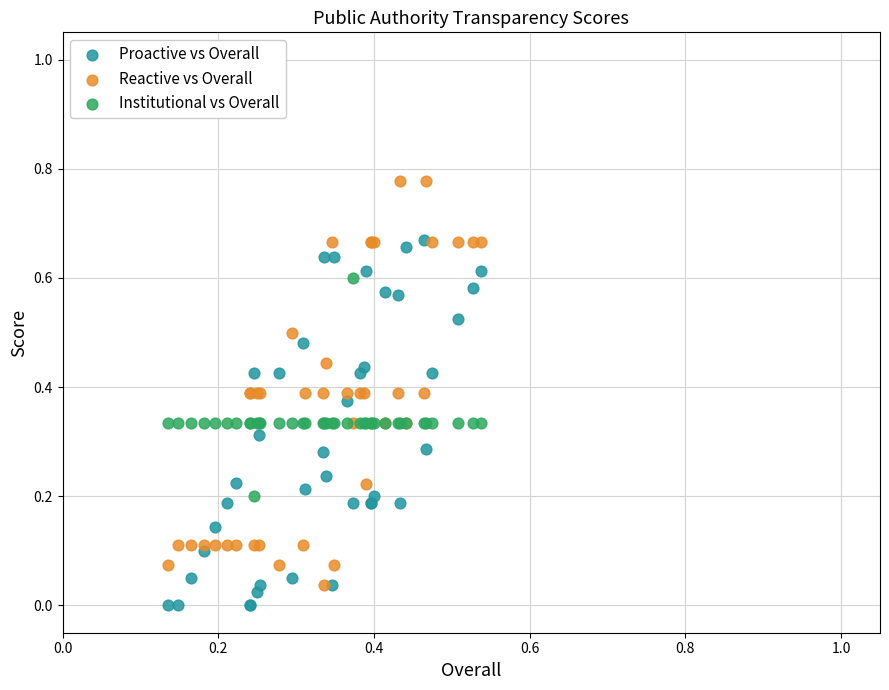

Which series contains the lowest Y value?

Proactive vs Overall